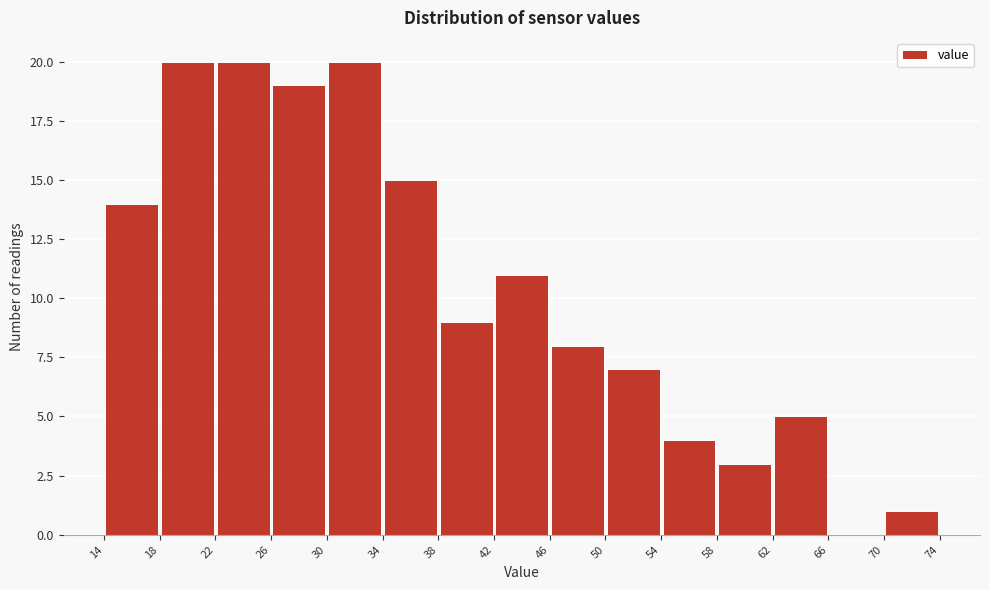

Reading left to right, transcribe this chart: for each bar, give the range it covers on the x-axis and its height. The values are not printed on the chart, so give them approximately, as read against the axis.

14 to 18: 14
18 to 22: 20
22 to 26: 20
26 to 30: 19
30 to 34: 20
34 to 38: 15
38 to 42: 9
42 to 46: 11
46 to 50: 8
50 to 54: 7
54 to 58: 4
58 to 62: 3
62 to 66: 5
66 to 70: 0
70 to 74: 1